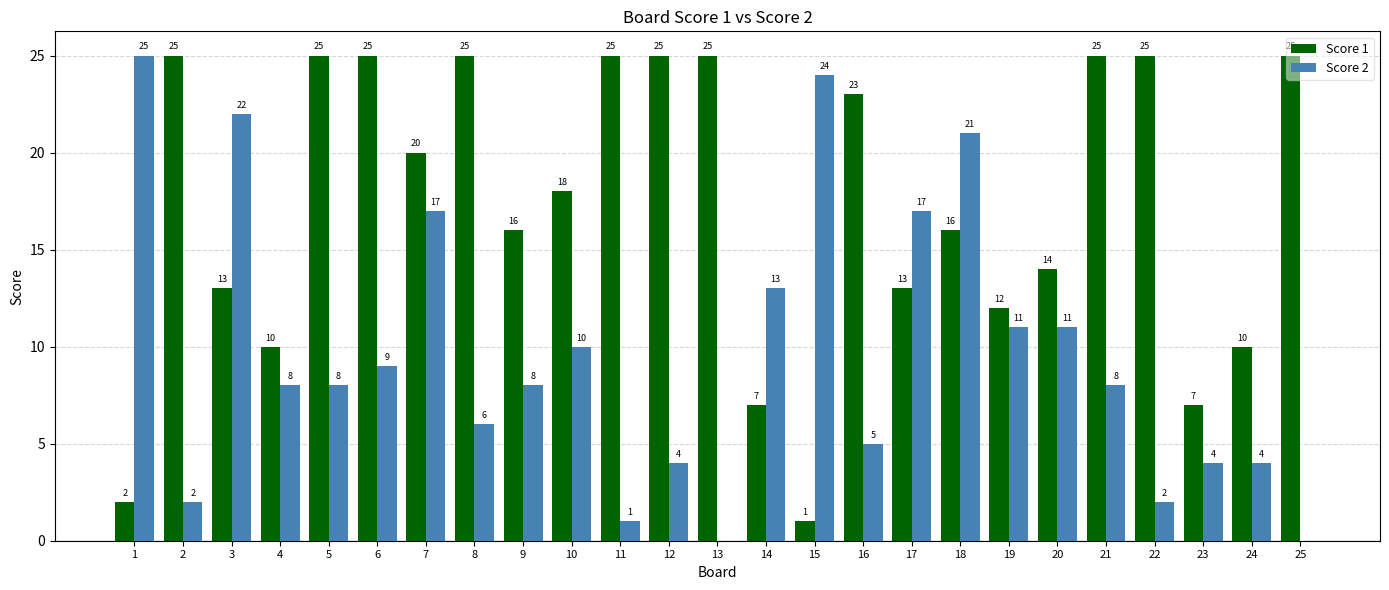

What is the sum of the Score 1 values at 16 and 8?

48